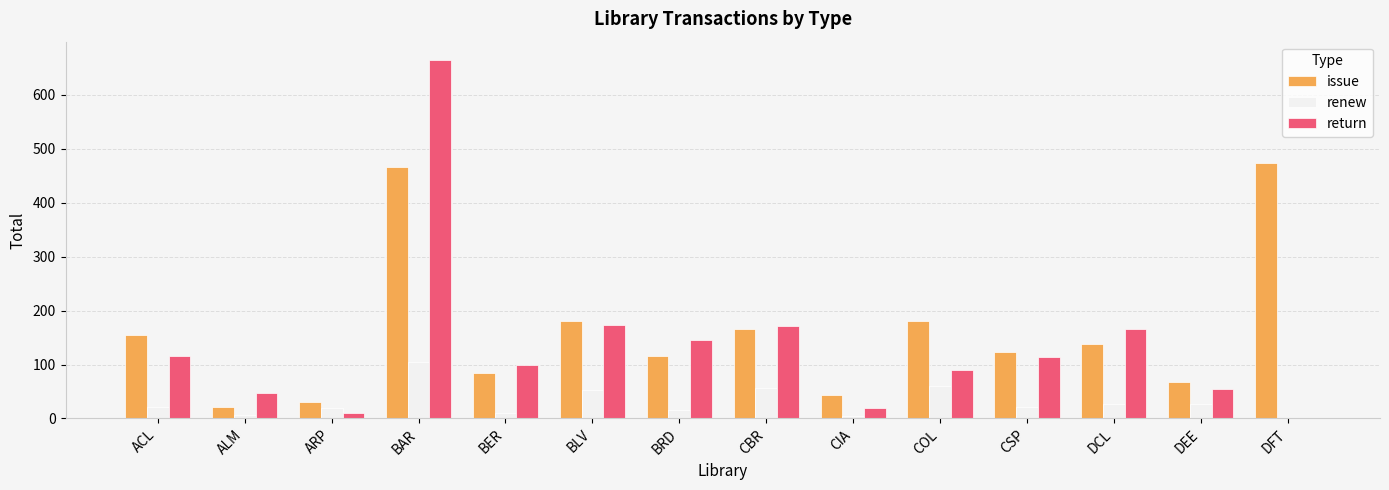

Which series changed the most between ALM and BRD?

return